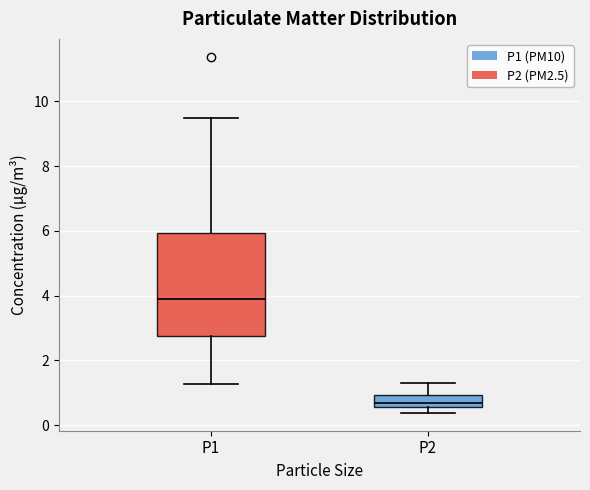

Which box has the lowest median line?

P2